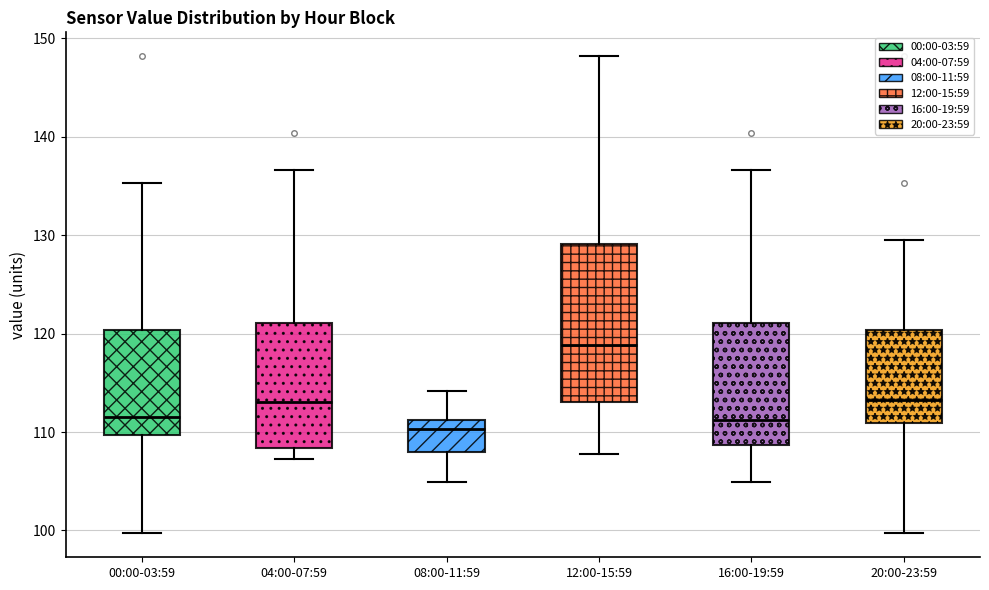

Reading left to right, transcribe this box plot: for each box, give where its median line is, the range the box spans, and where its two whiskers end, as read against the y-axis. The values are not printed on the chart, so give them approximately, as read against the axis.

00:00-03:59: median 112, box 110 to 120, whiskers 100 to 135
04:00-07:59: median 113, box 108 to 121, whiskers 107 to 137
08:00-11:59: median 110, box 108 to 111, whiskers 105 to 114
12:00-15:59: median 119, box 113 to 129, whiskers 108 to 148
16:00-19:59: median 111, box 109 to 121, whiskers 105 to 137
20:00-23:59: median 113, box 111 to 120, whiskers 100 to 129